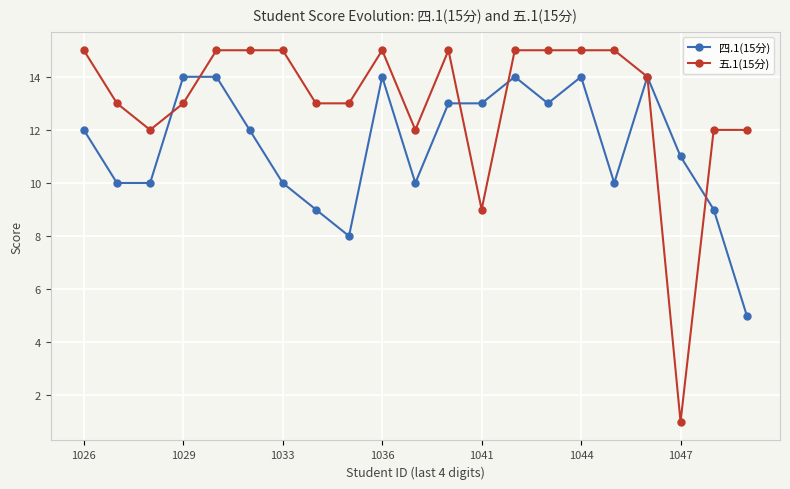

What is the maximum value shown in the chart?

15